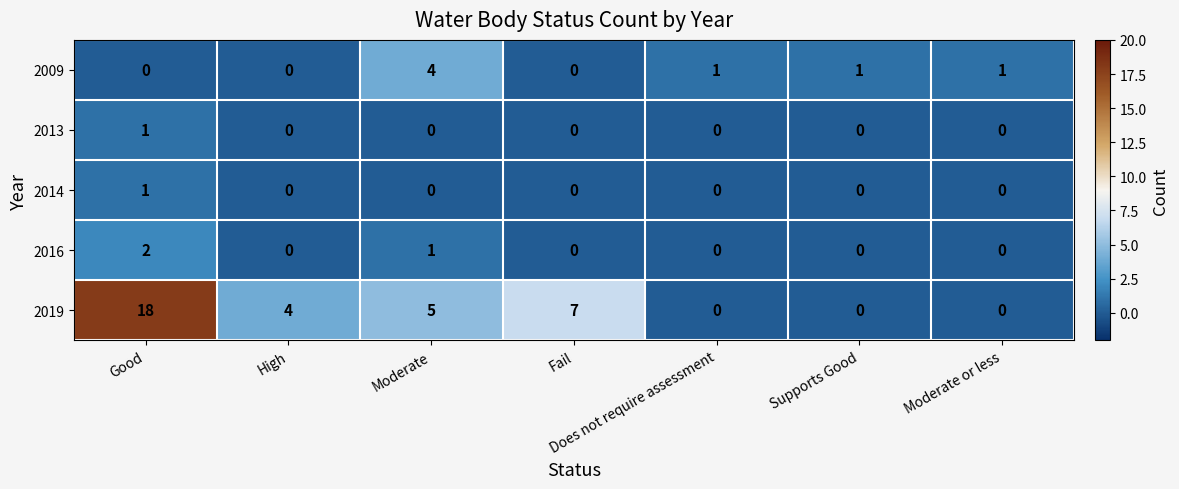

Count the number of categories in the chart.

7